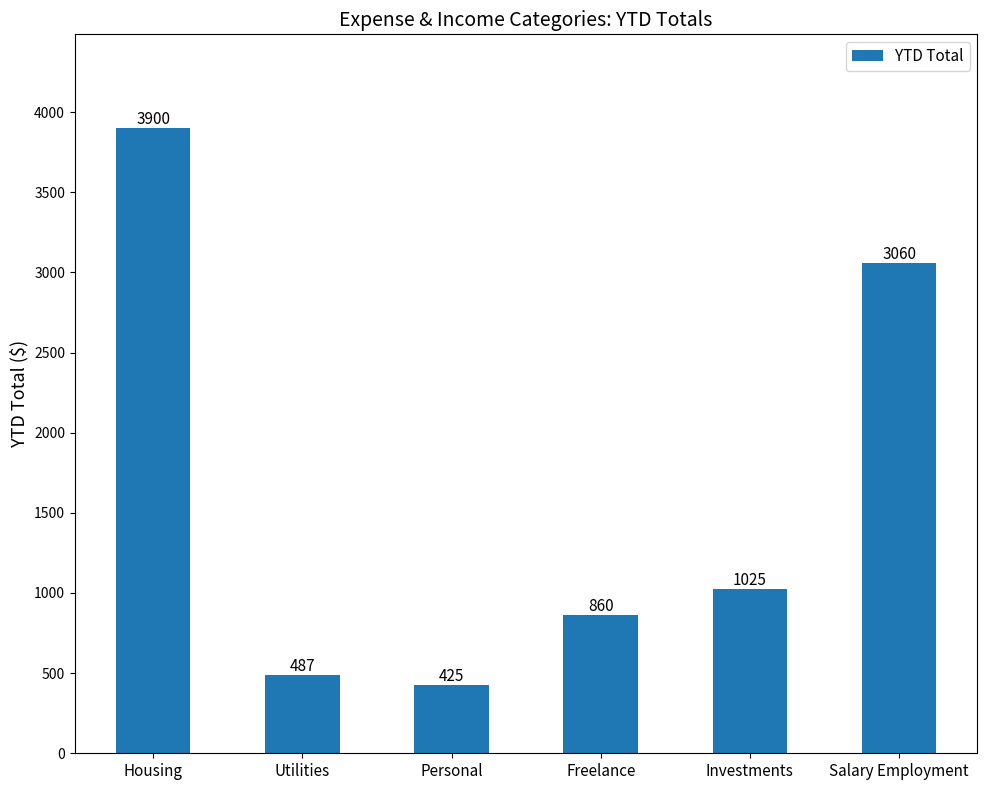

Rank the categories by value from highest to lowest.

Housing, Salary Employment, Investments, Freelance, Utilities, Personal